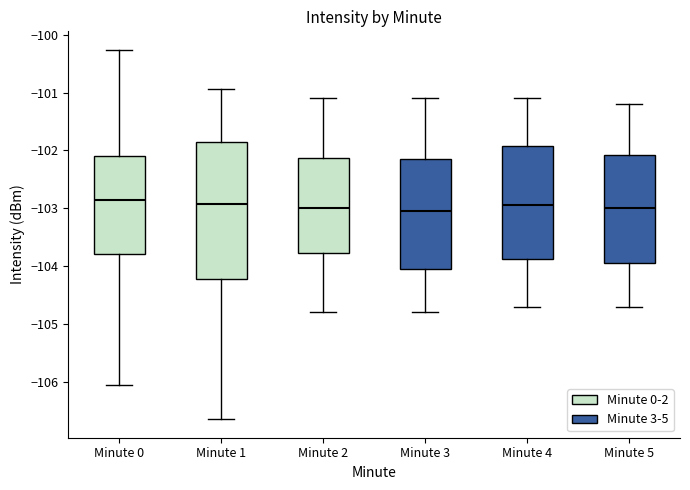

Reading left to right, read every box against the y-axis: the position of its median line, the range the box covers, and the ends of its whiskers. The values are not printed on the chart, so give them approximately, as read against the axis.

Minute 0: median -102.9, box -103.8 to -102.1, whiskers -106.1 to -100.3
Minute 1: median -102.9, box -104.2 to -101.9, whiskers -106.6 to -100.9
Minute 2: median -103.0, box -103.8 to -102.1, whiskers -104.8 to -101.1
Minute 3: median -103.0, box -104.0 to -102.1, whiskers -104.8 to -101.1
Minute 4: median -102.9, box -103.9 to -101.9, whiskers -104.7 to -101.1
Minute 5: median -103.0, box -103.9 to -102.1, whiskers -104.7 to -101.2